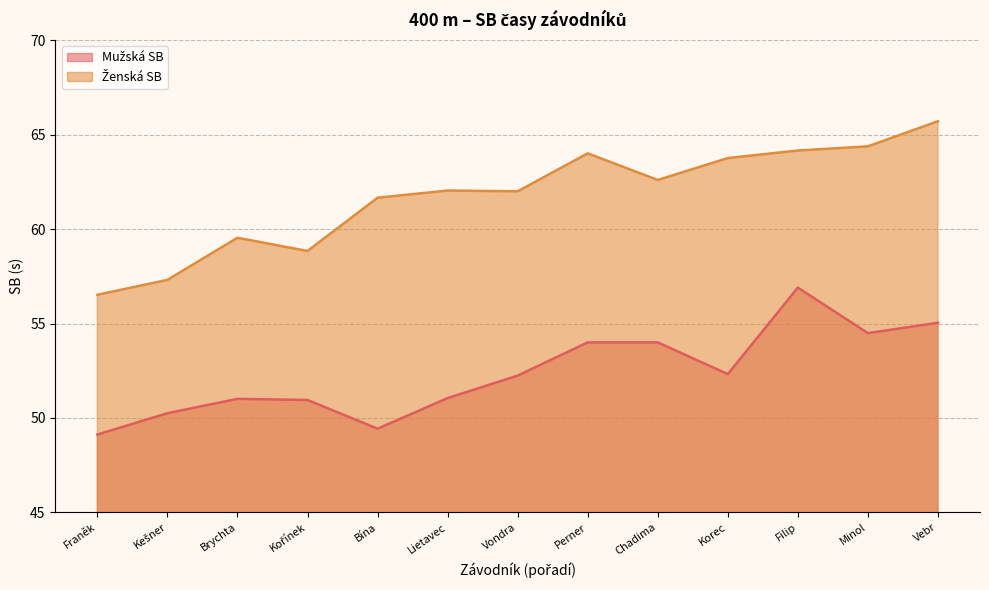

True or false: Mužská SB and Ženská SB intersect in this chart.

False